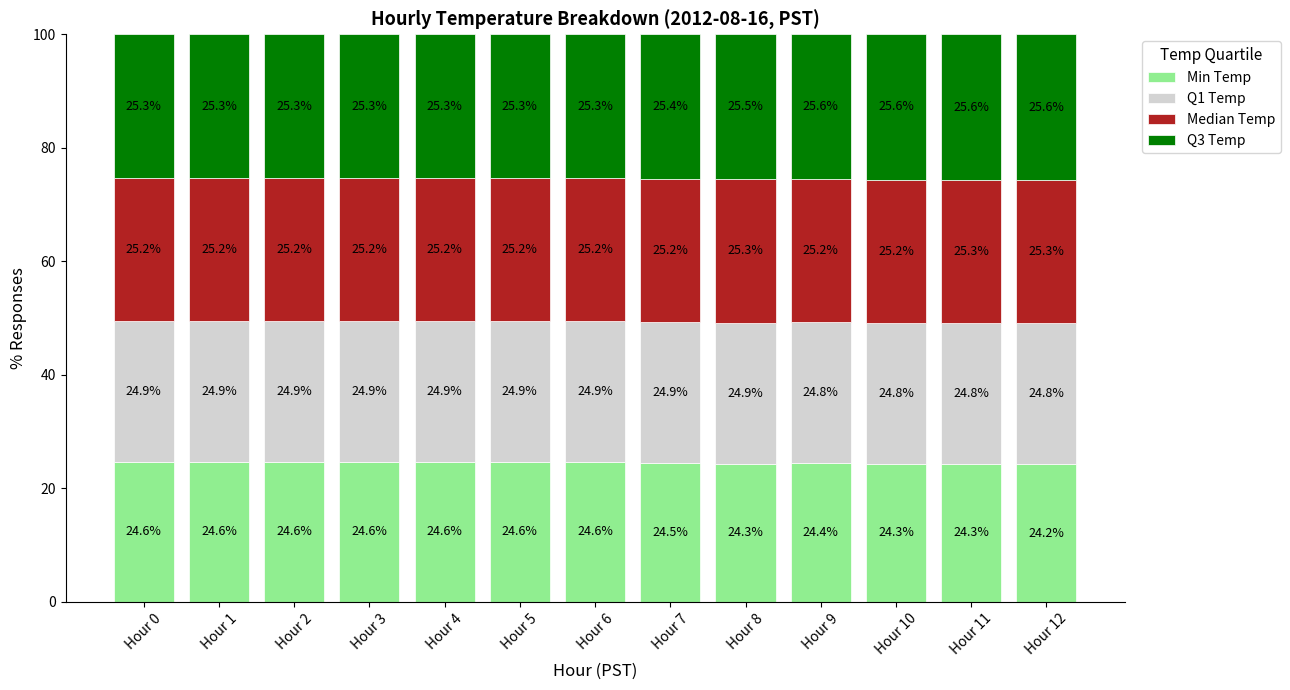

The value of Min Temp at Hour 11 is 24.3. True or false?

True